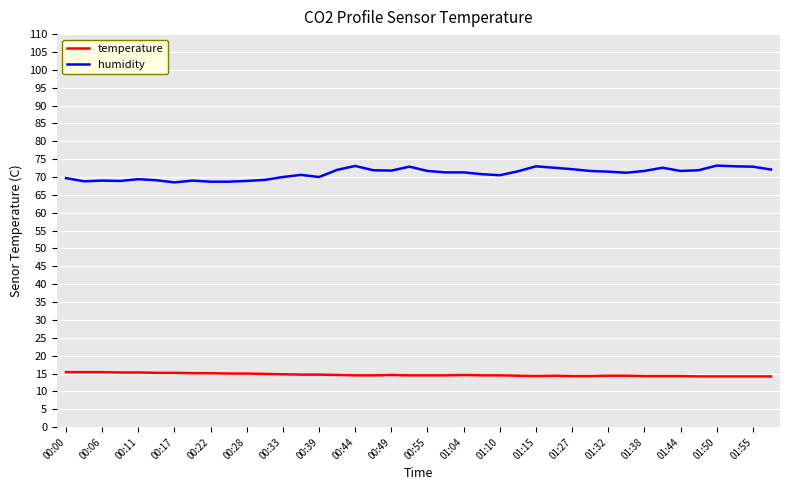

What is the smallest value displayed?

14.2